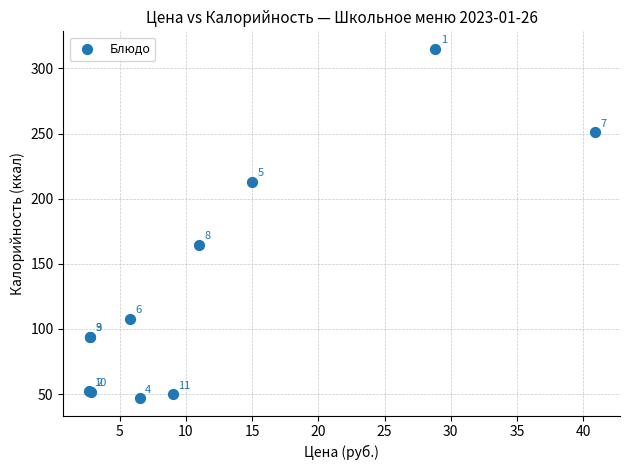

What Y value in the scatter plot is closest to 181?

164.7